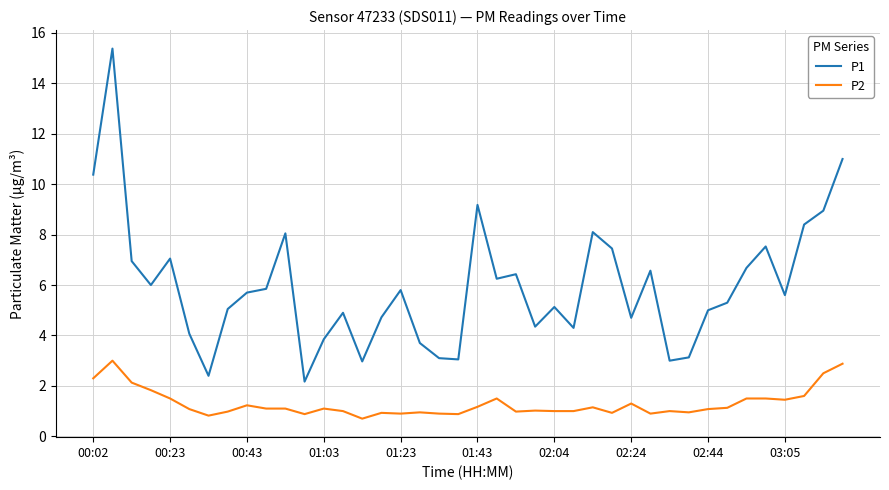

List the series in order of their peak value, lowest first.

P2, P1